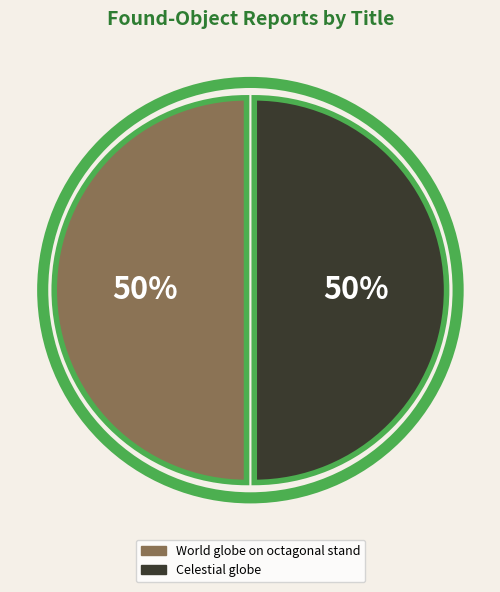

Count the number of slices in the pie.

2